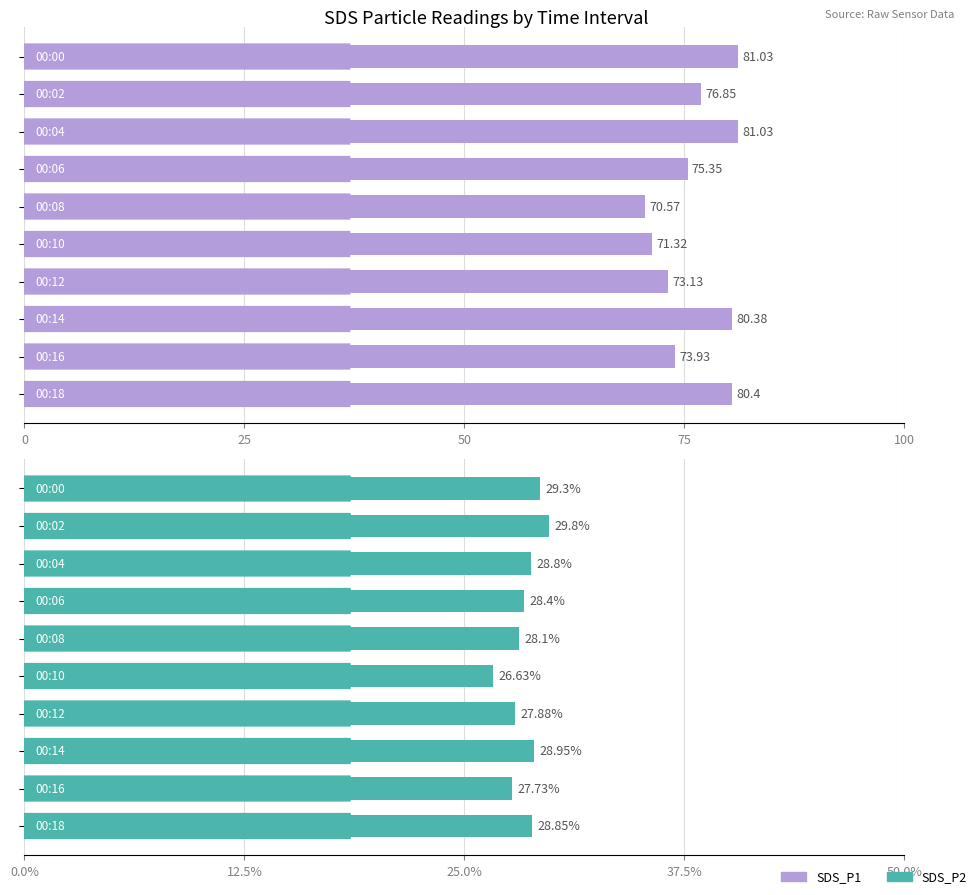

At 25, list the series in order from smallest to largest.

SDS_P2, SDS_P1